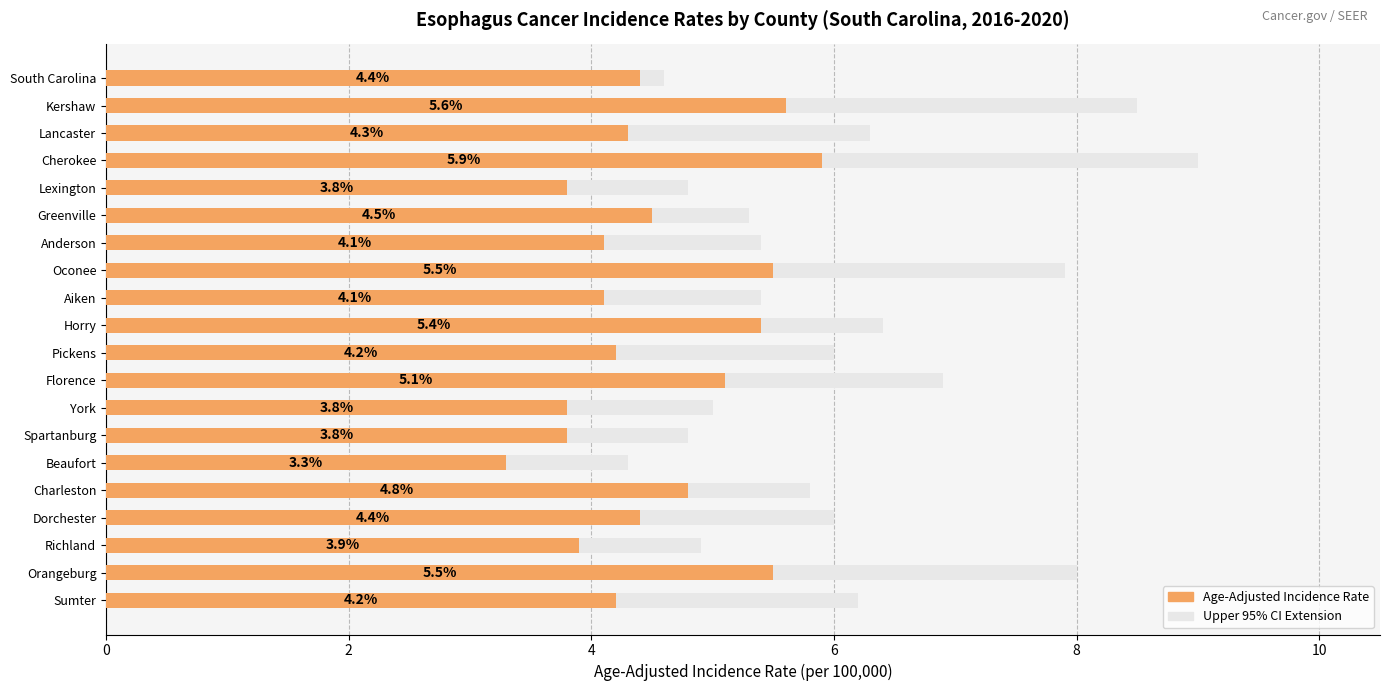

True or false: the data shows 6.1 at York.

False